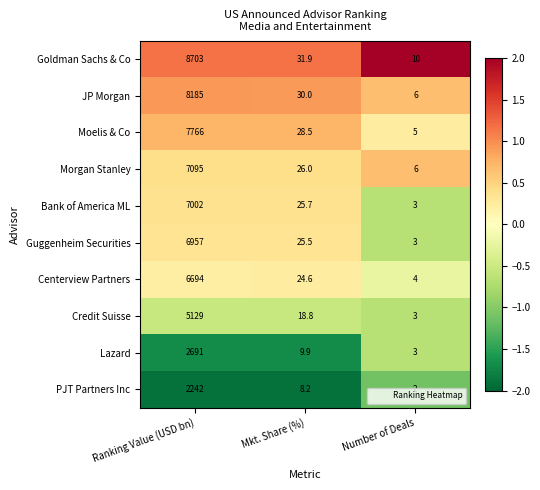

At which category is the sum across all series the highest?

Ranking Value (USD bn)